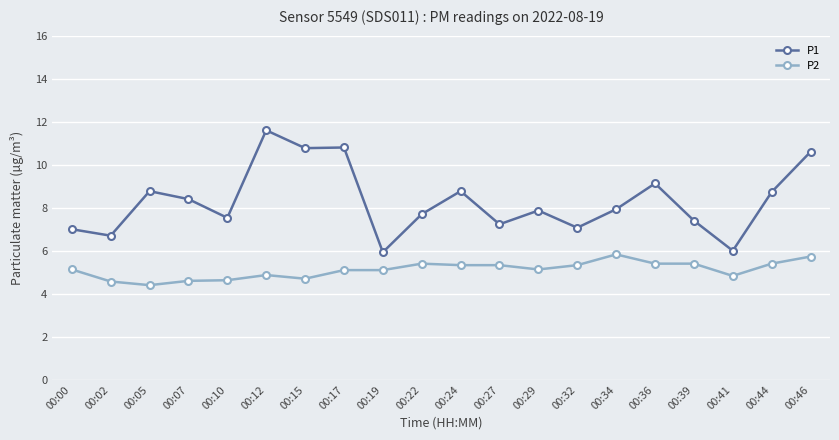

Which series has the largest total across all categories?

P1